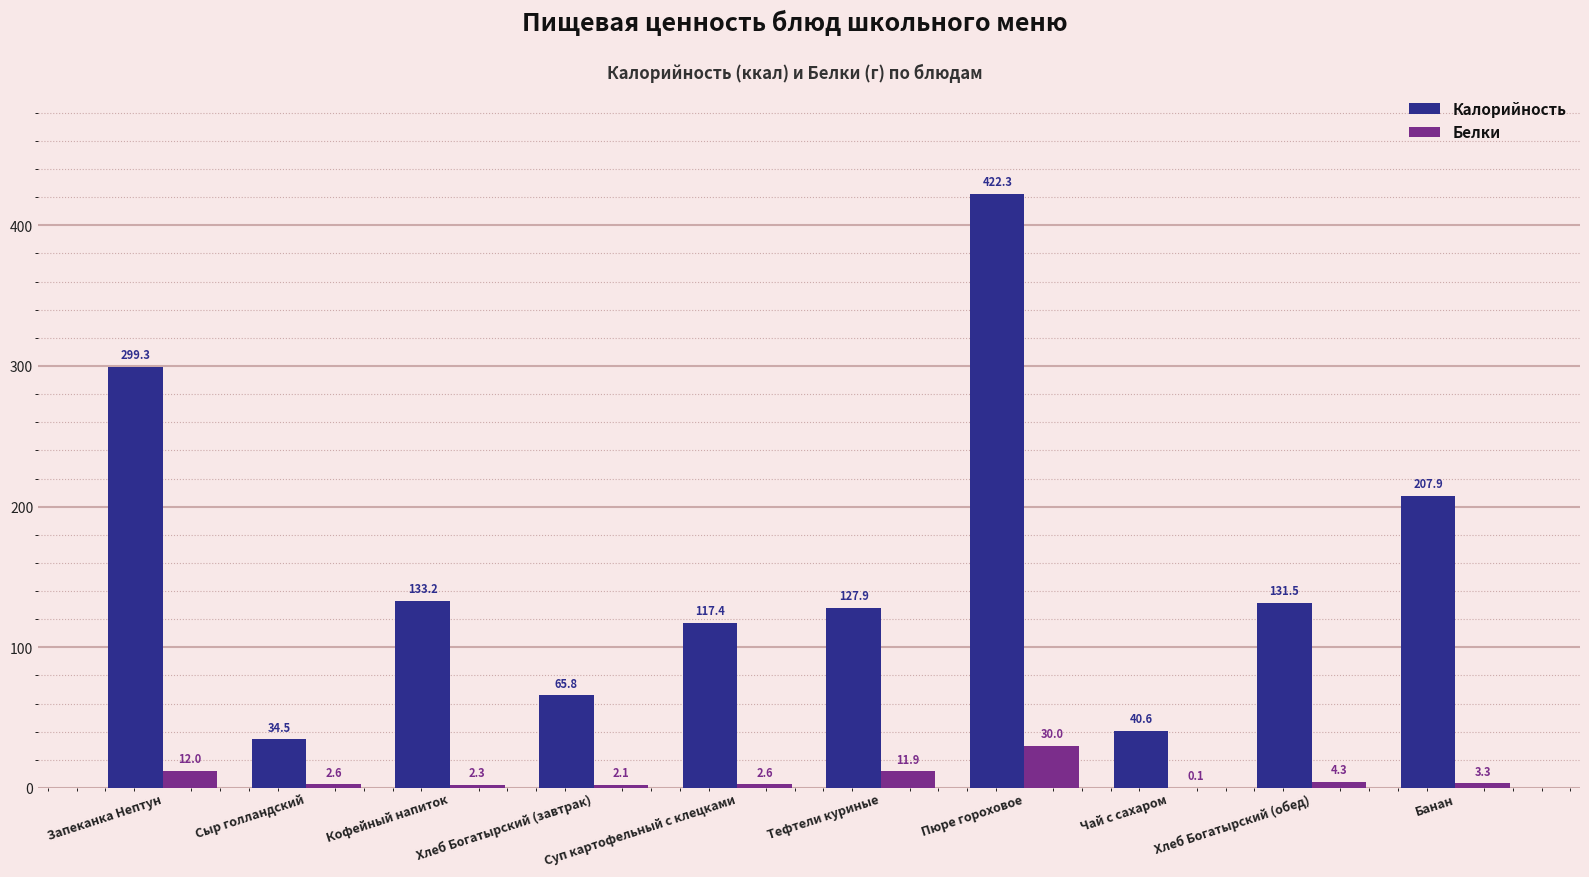

What is the sum of the Белки values at Чай с сахаром and Хлеб Богатырский (завтрак)?

2.2